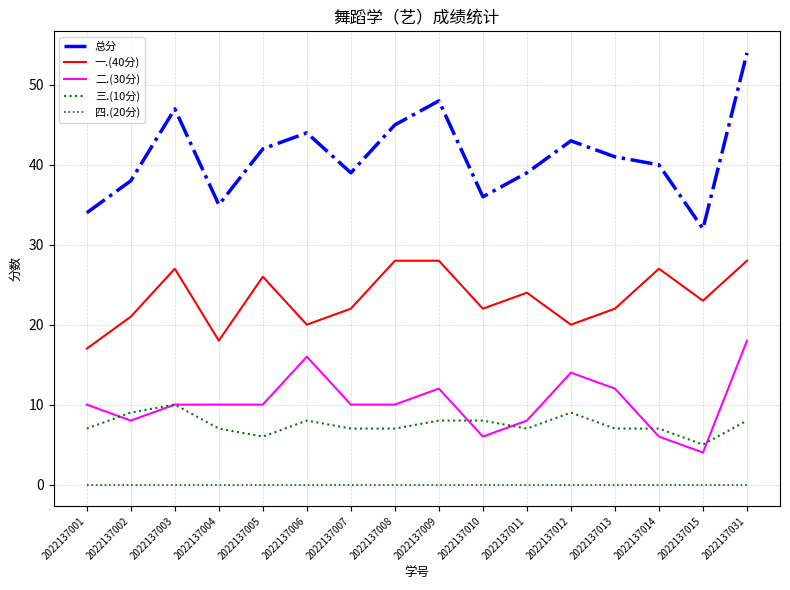

Does the chart have visible grid lines?

Yes